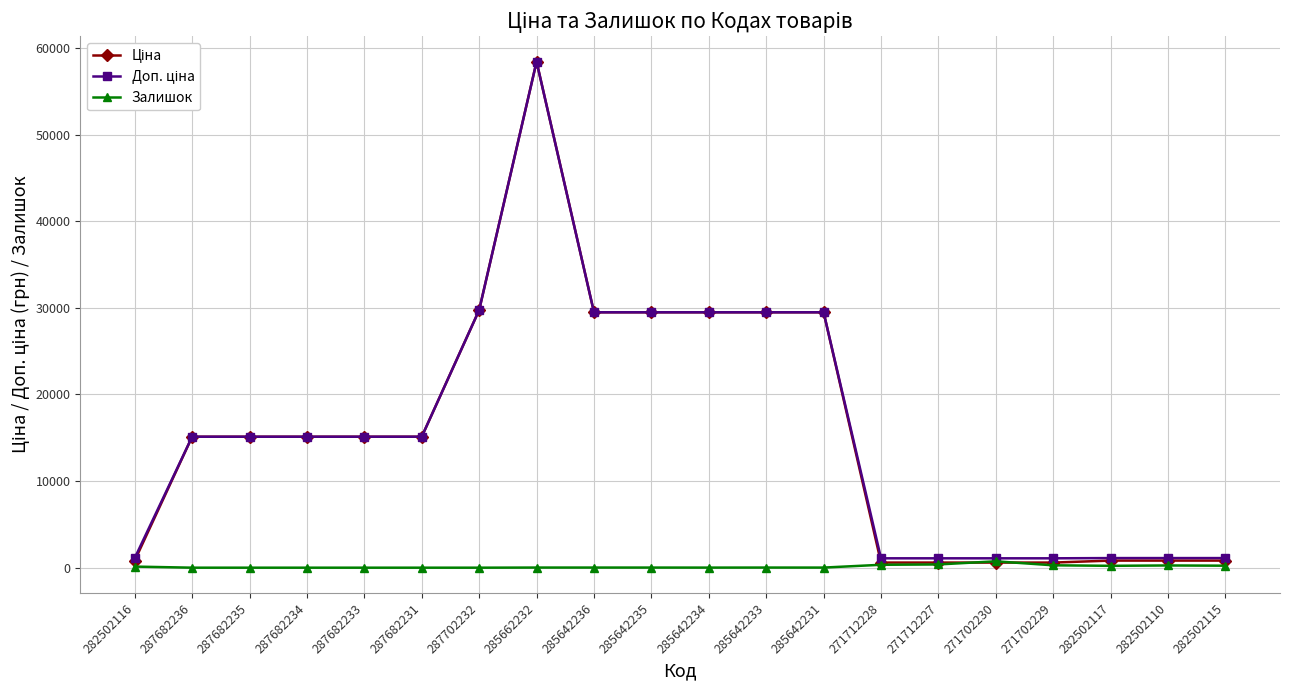

At which category does the chart reach its peak across all series?

285662232